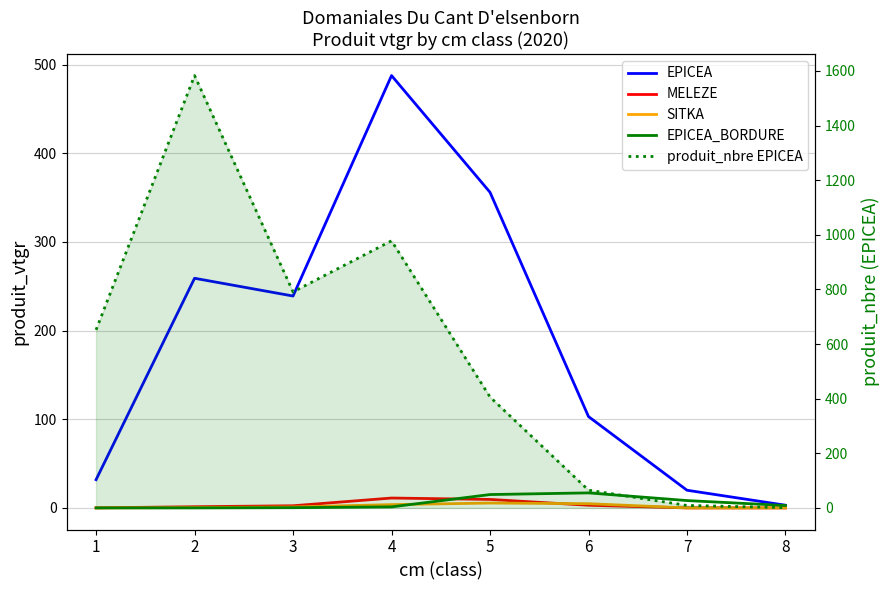

What is the difference between the maximum and minimum values in the produit_nbre EPICEA series?

1582.0